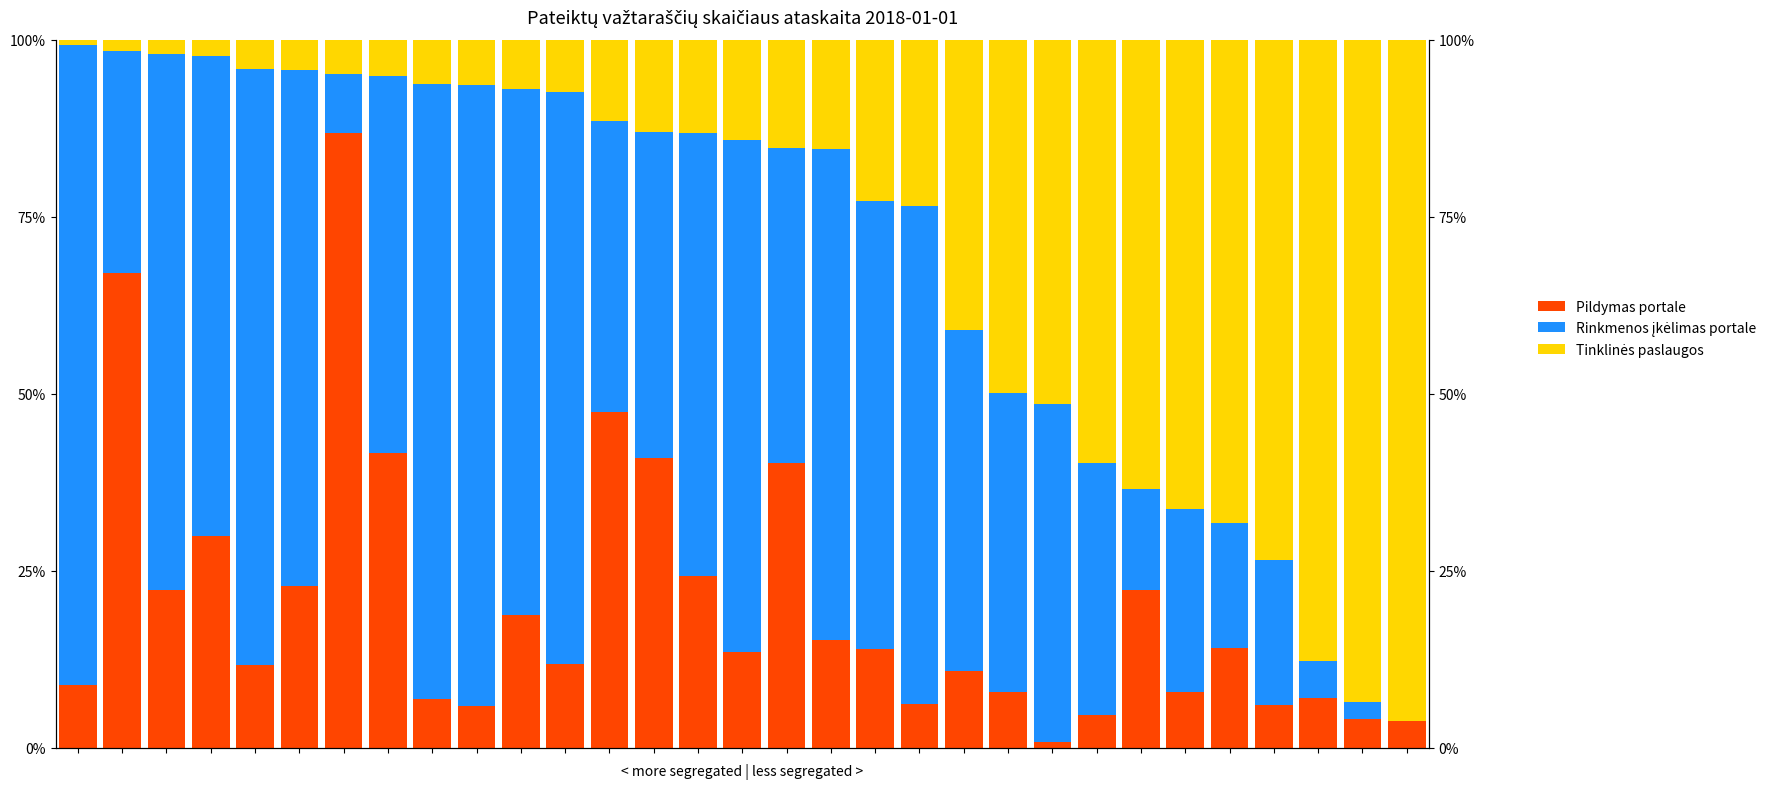

At how many categories does at least one series exceed 6?

31